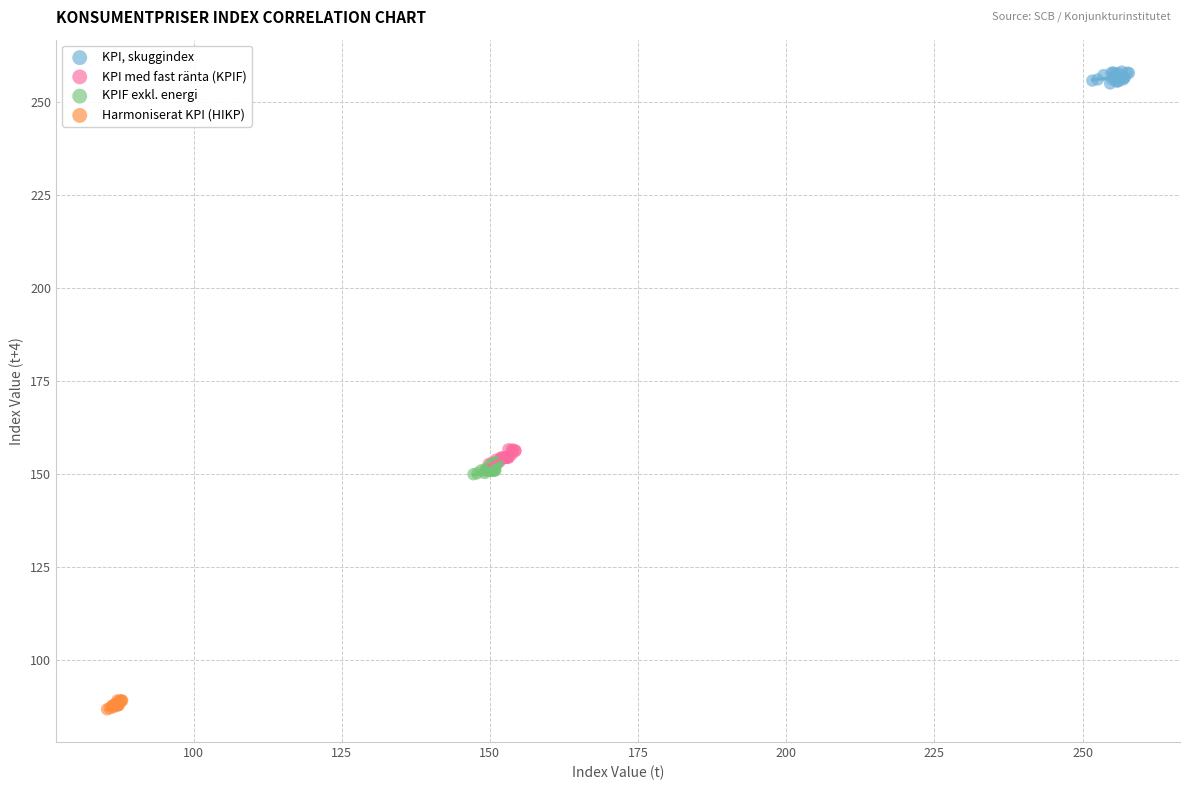

Which series contains the highest Y value?

KPI, skuggindex